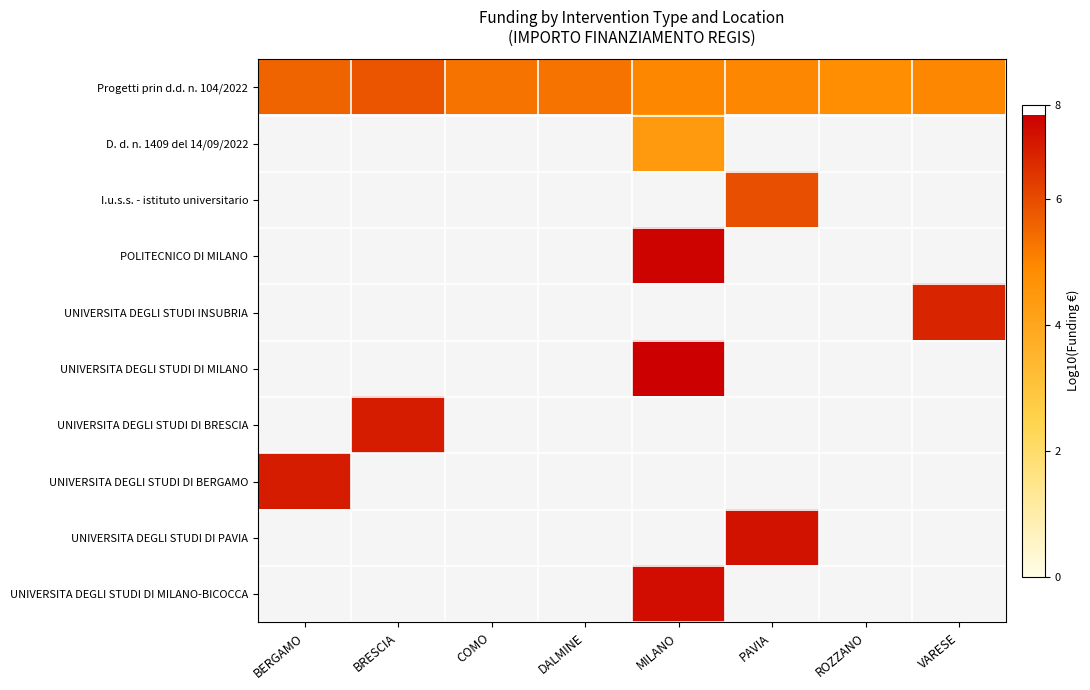

What is the greatest value displayed?

7.3